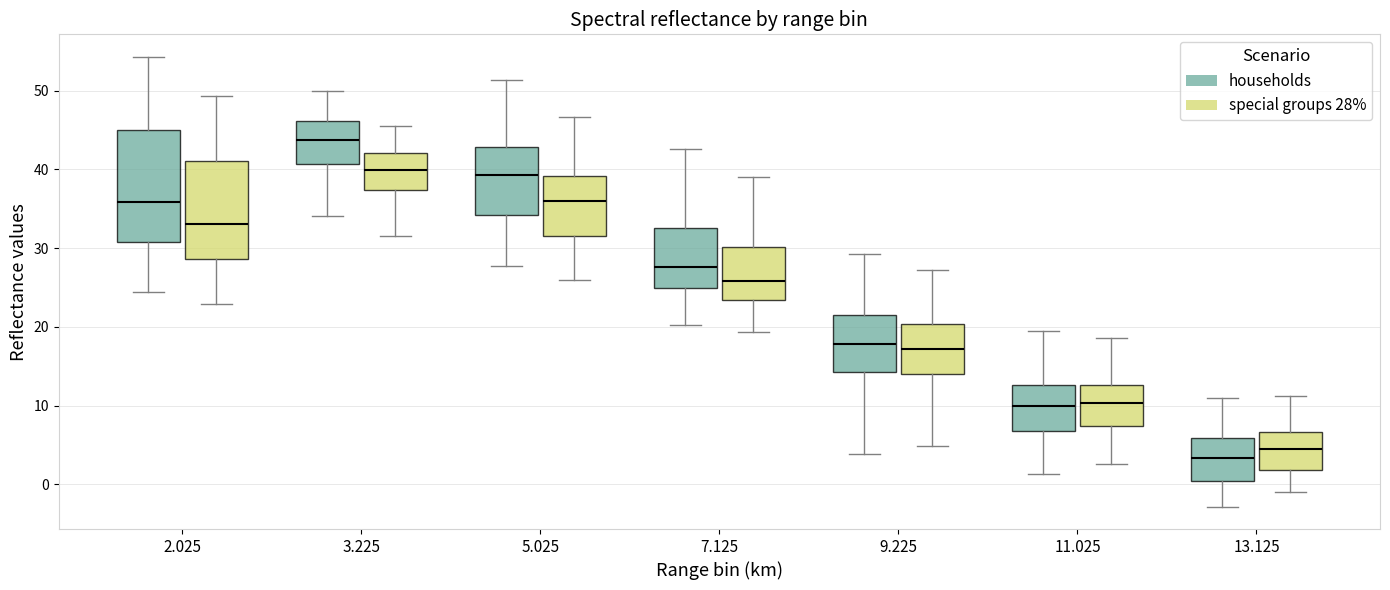

Where does the lower whisker of the box for 5.025 (special groups 28%) end on the y-axis? The values are not printed on the chart, so give them approximately, as read against the axis.

26